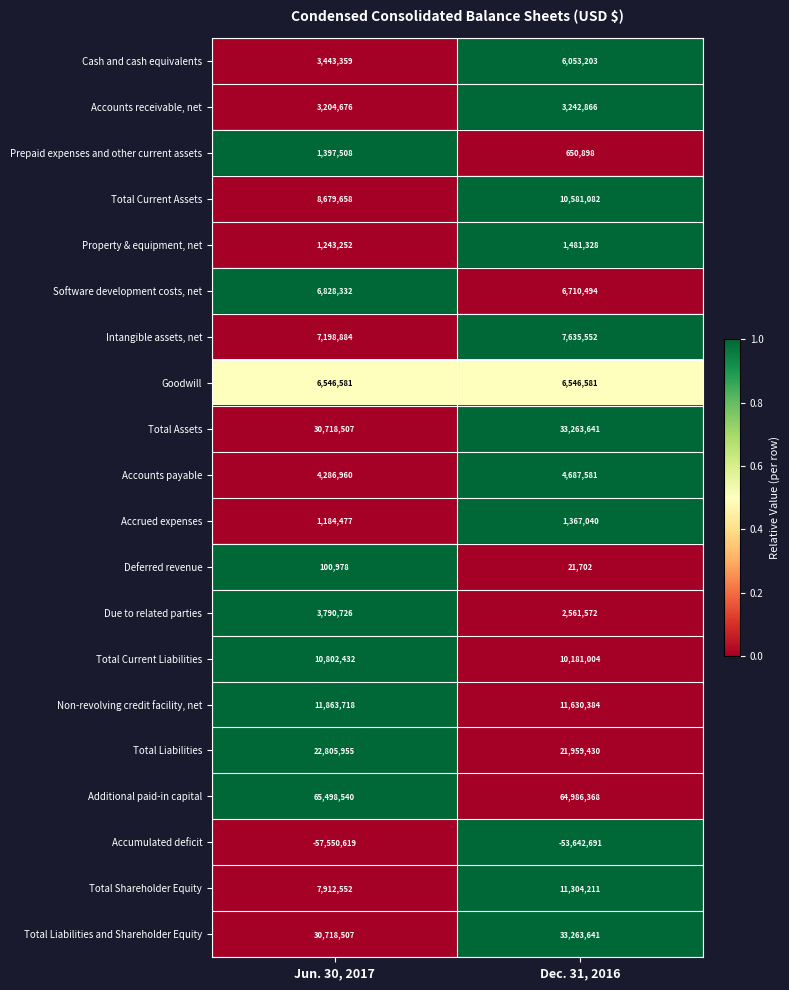

What is the sum of the Deferred revenue values at Dec. 31, 2016 and Jun. 30, 2017?

122680